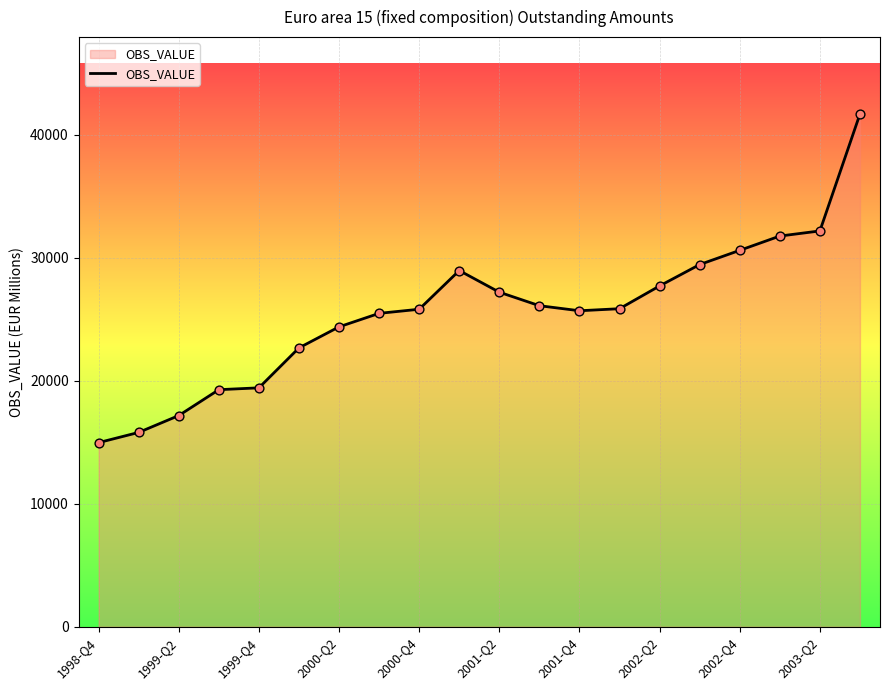

What is the minimum value shown in the chart?

14972.6